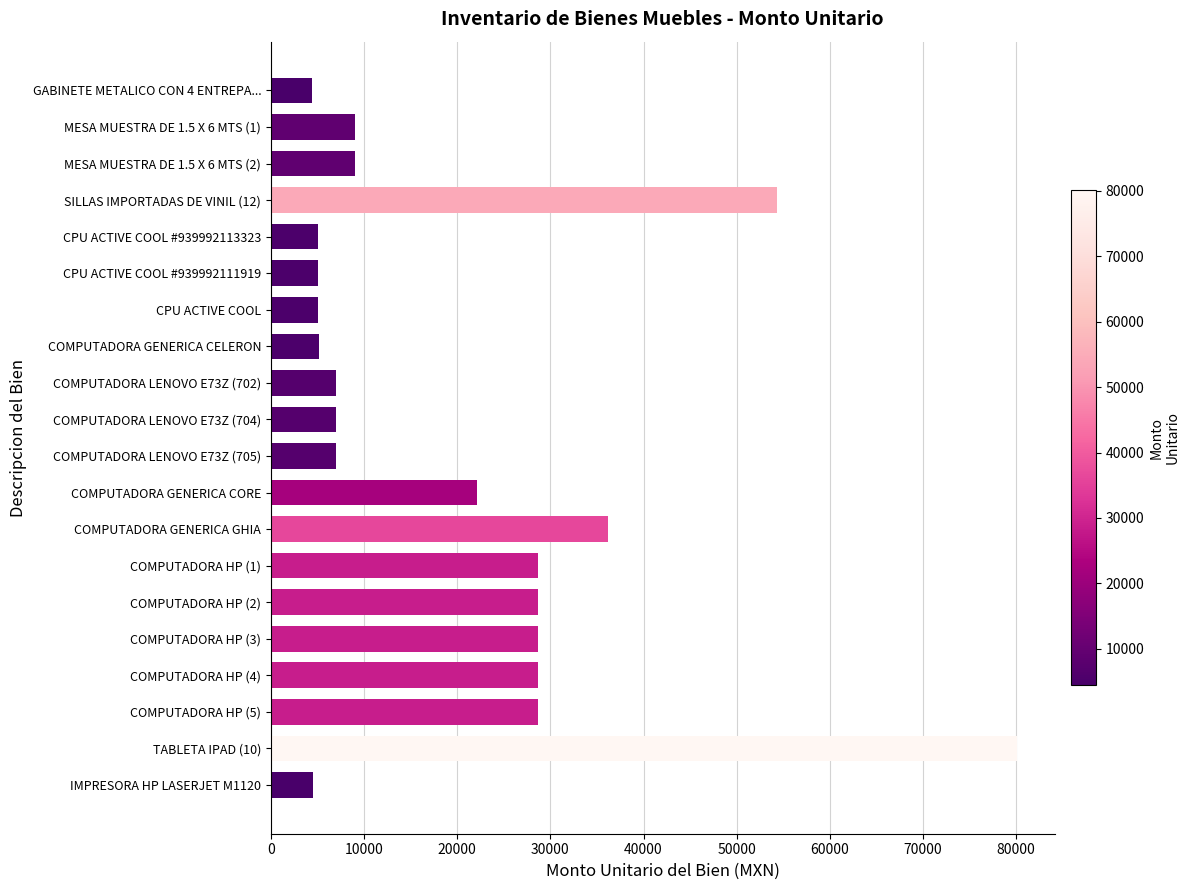

What is the average value?

20222.3